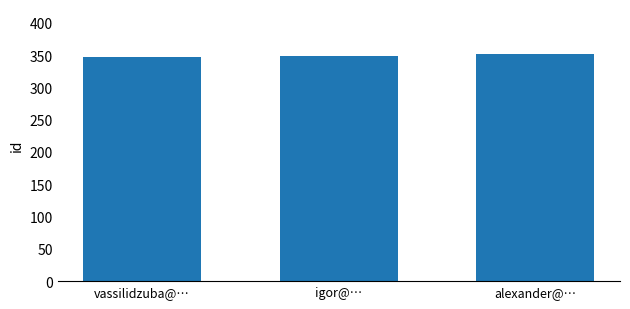

Reading left to right, transcribe all the data shown in this chart.

347	349	351